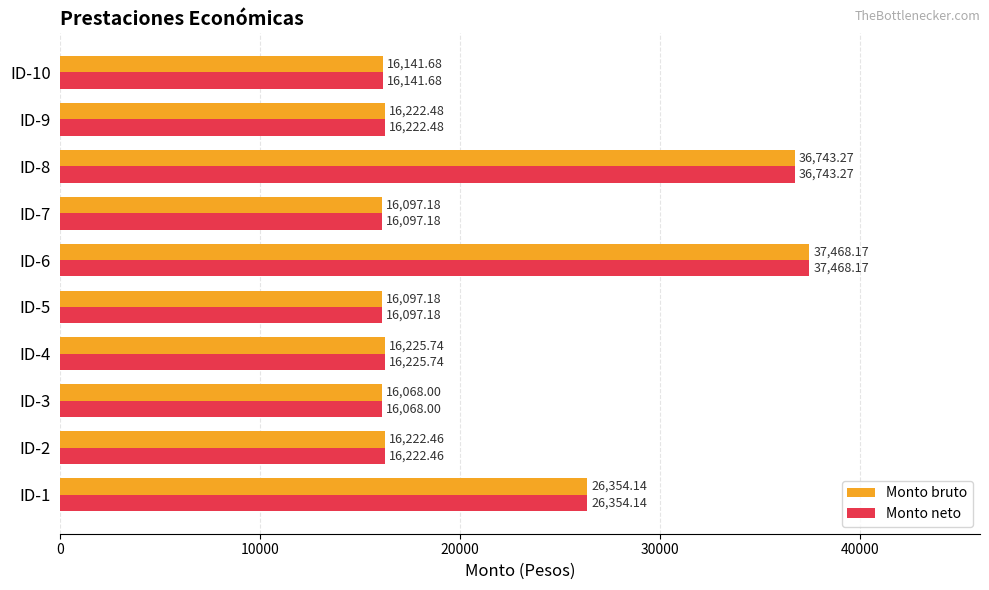

What is the difference between the Monto bruto values at ID-1 and ID-5?

10257.0